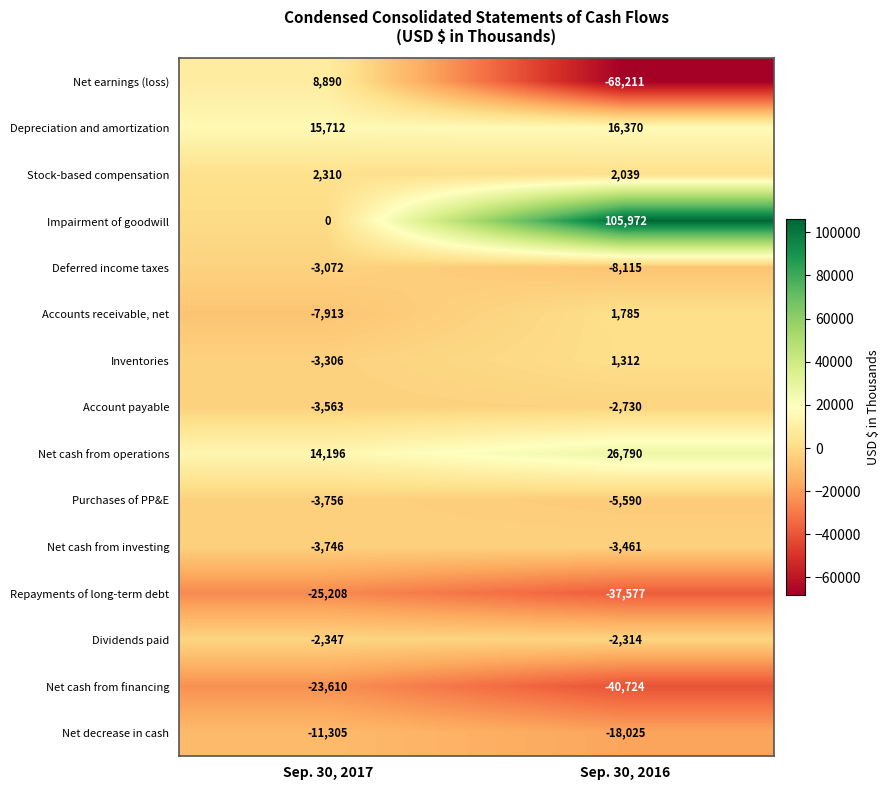

At which category is the sum across all series the highest?

Sep. 30, 2016